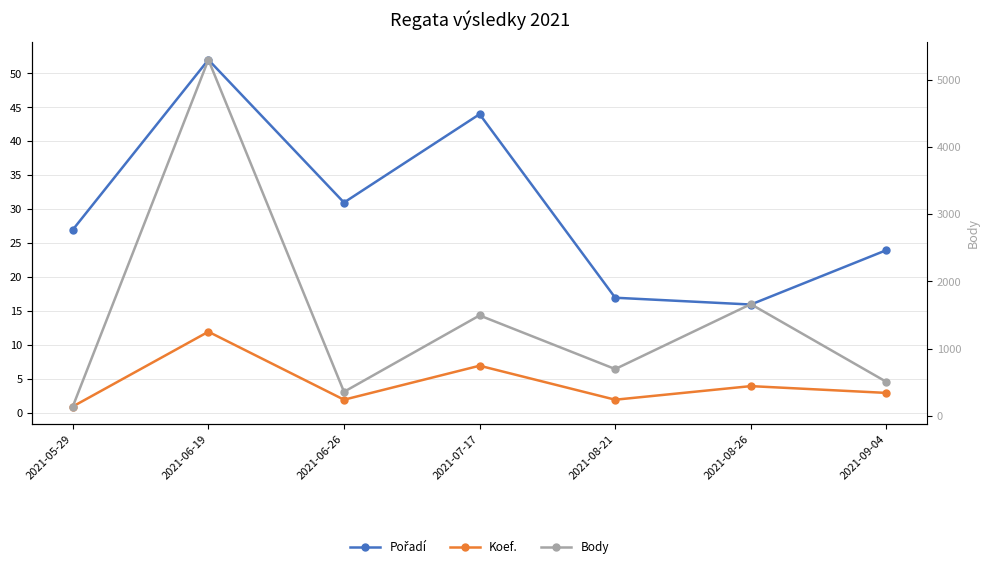

What is the value of the Koef. point at the 1st from the left?

1